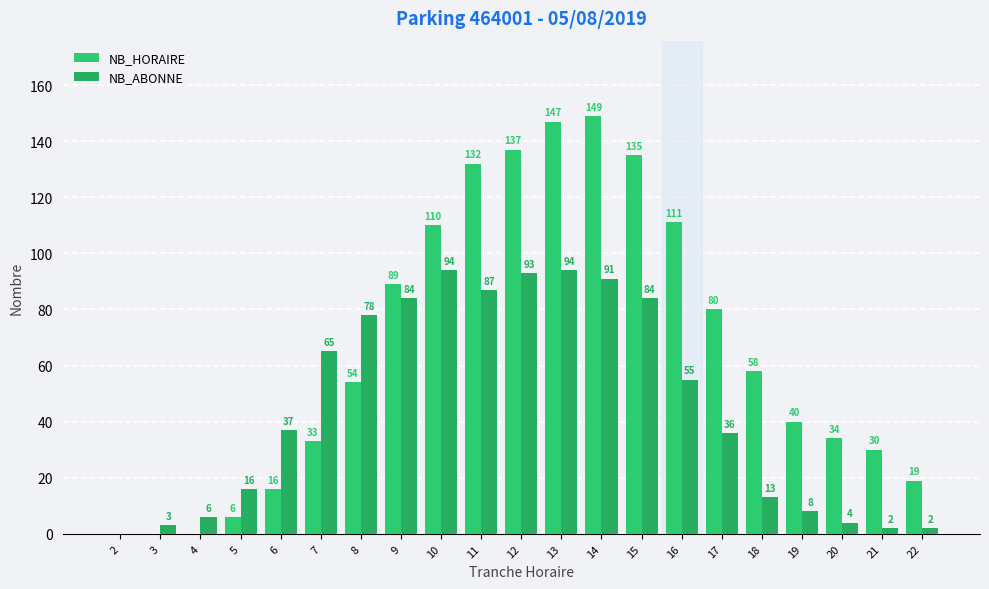

What is the difference between the maximum and minimum values in the NB_HORAIRE series?

149